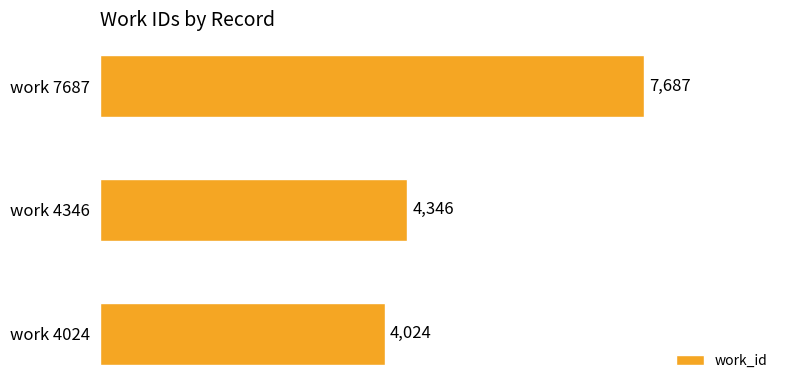

How many data points are less than 4346?

1